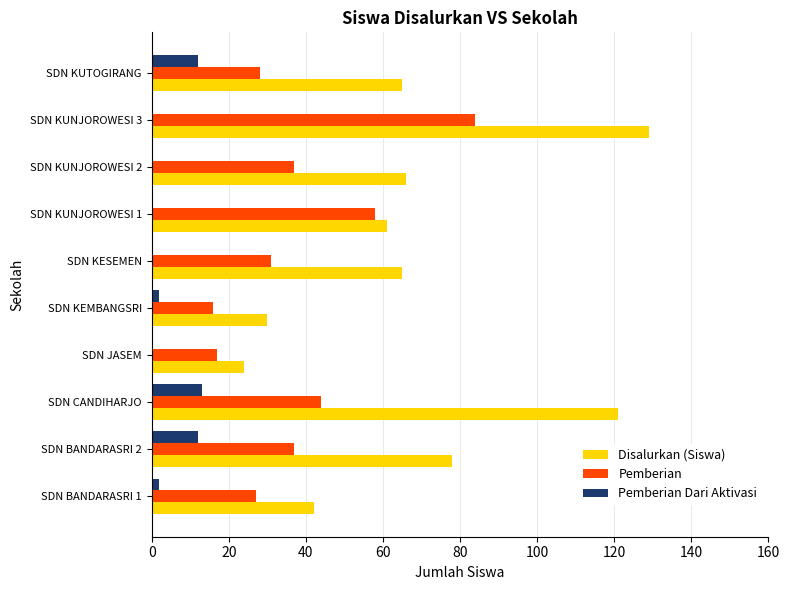

At which category is the sum across all series the highest?

SDN KUNJOROWESI 3